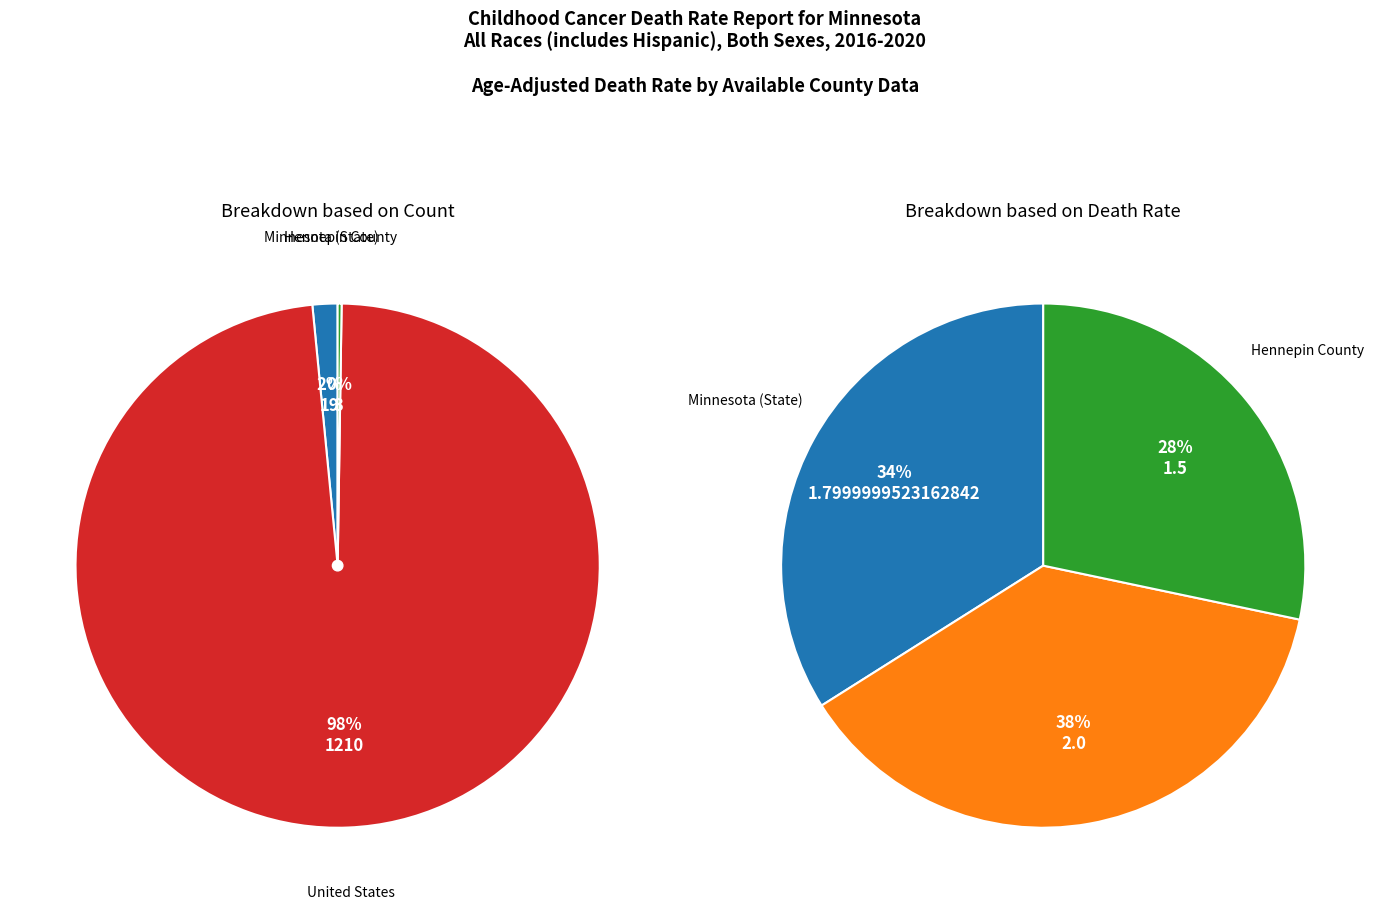

Is Hennepin County the majority of the pie?

No